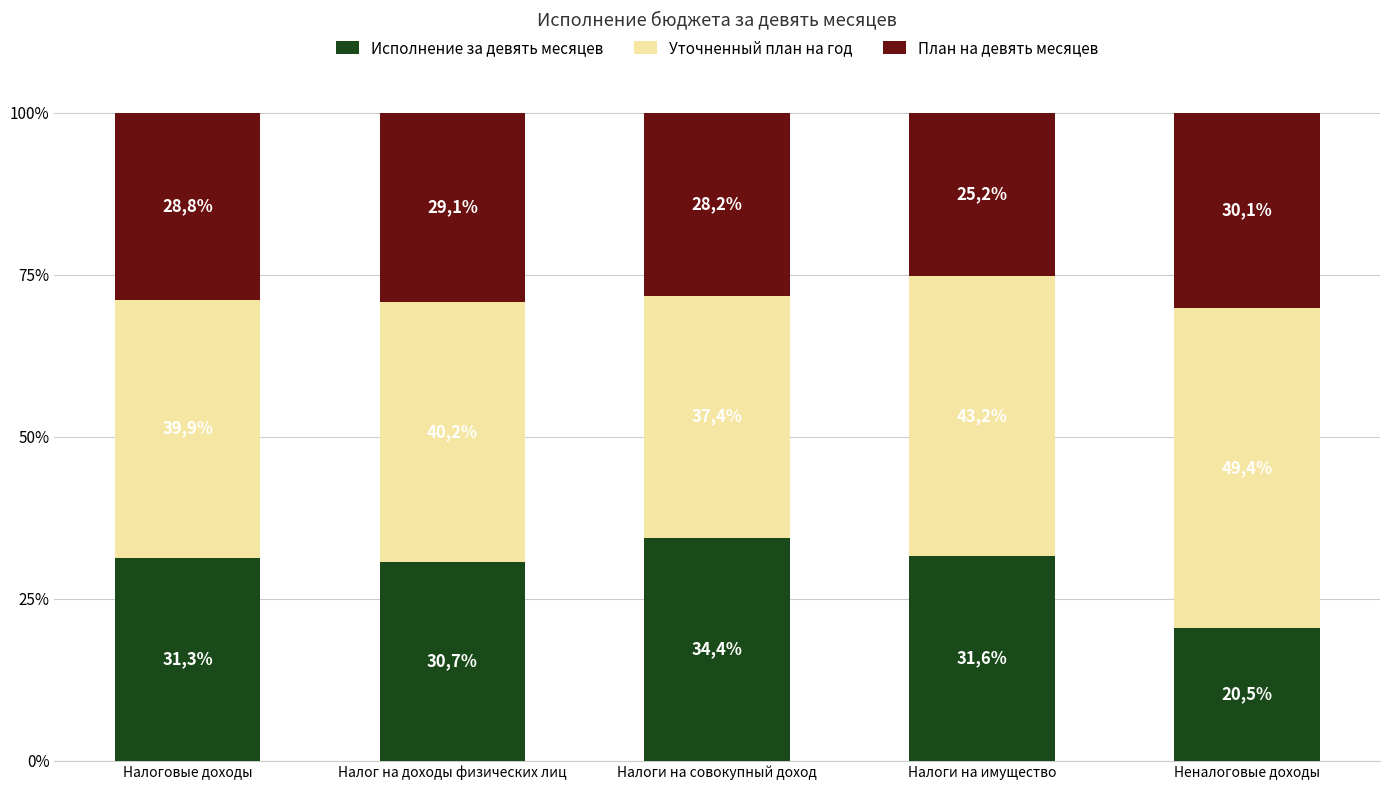

Read the Исполнение за девять месяцев value at Налоговые доходы.

31.3